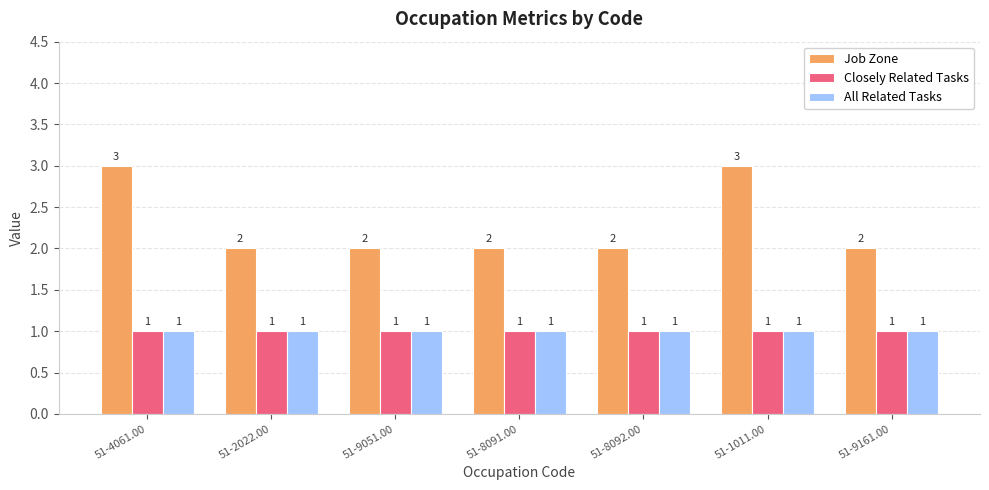

How many values in the Job Zone series exceed 2?

2